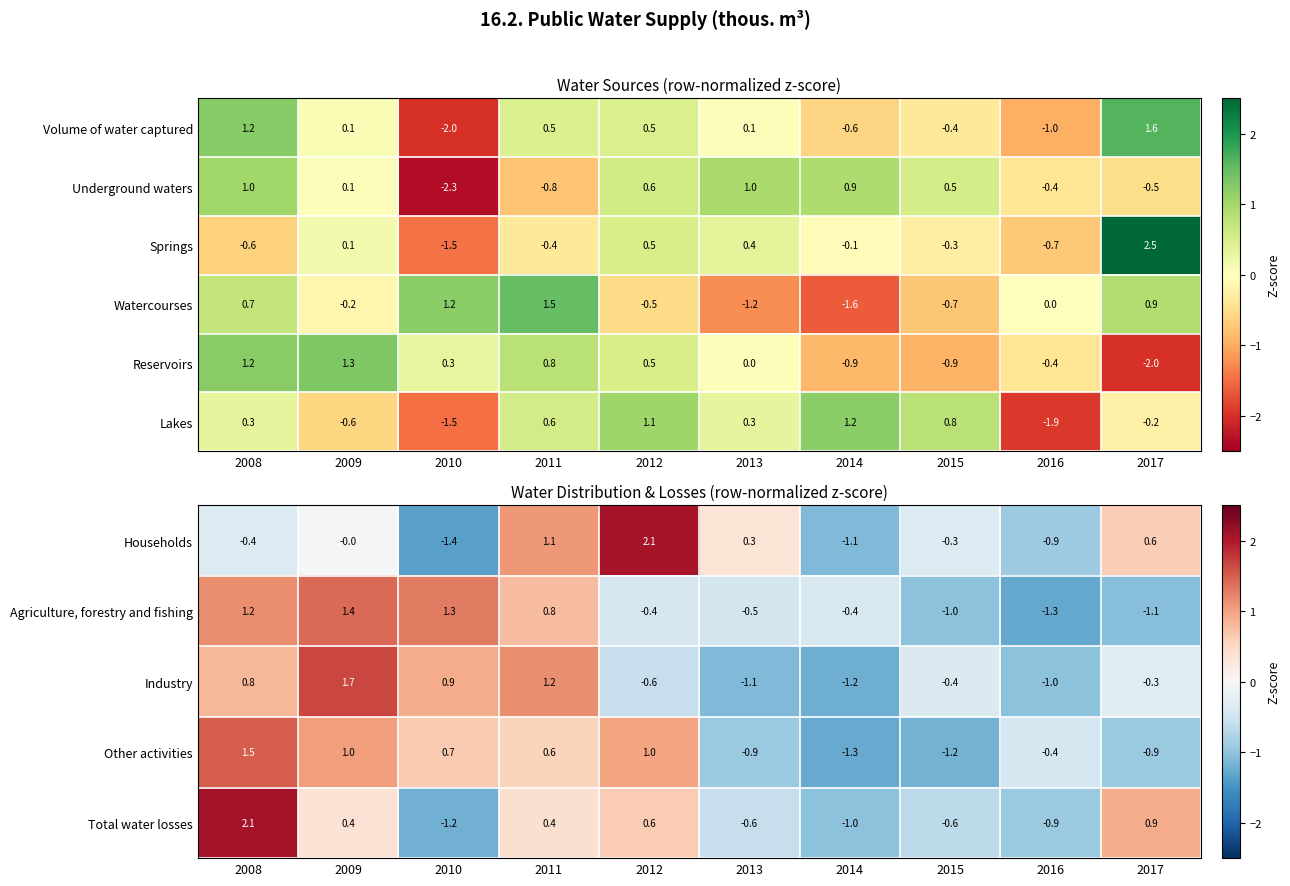

Is it true that Lakes equals 1.1 at 2012?

True